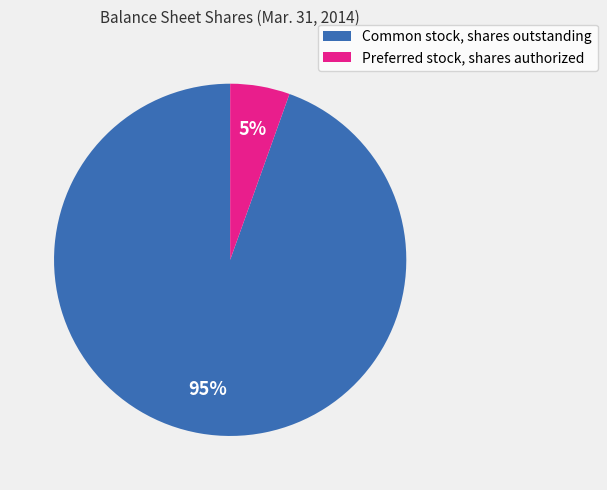

Between Preferred stock, shares authorized and Common stock, shares outstanding, which is larger?

Common stock, shares outstanding